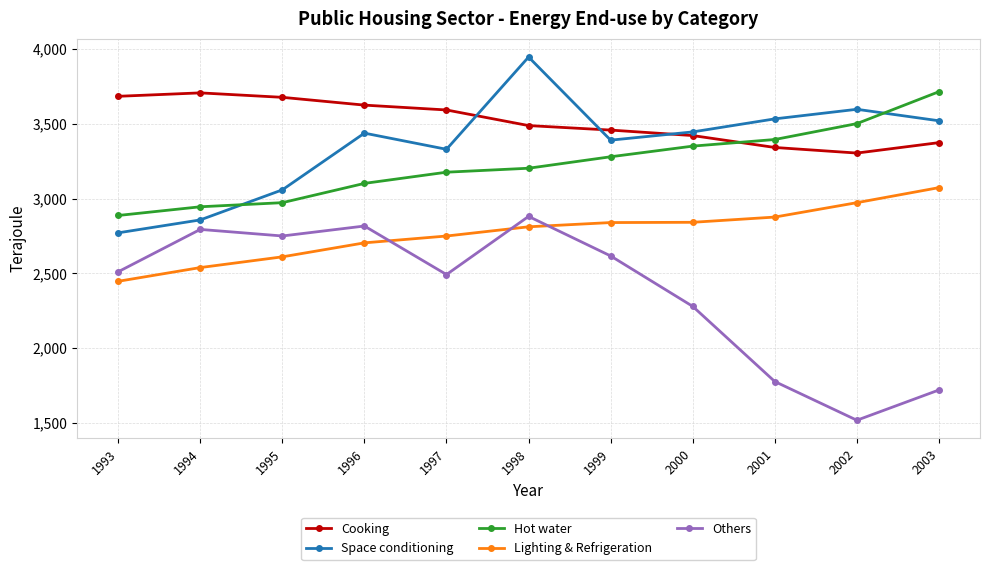

Which series has the widest spread of values?

Others